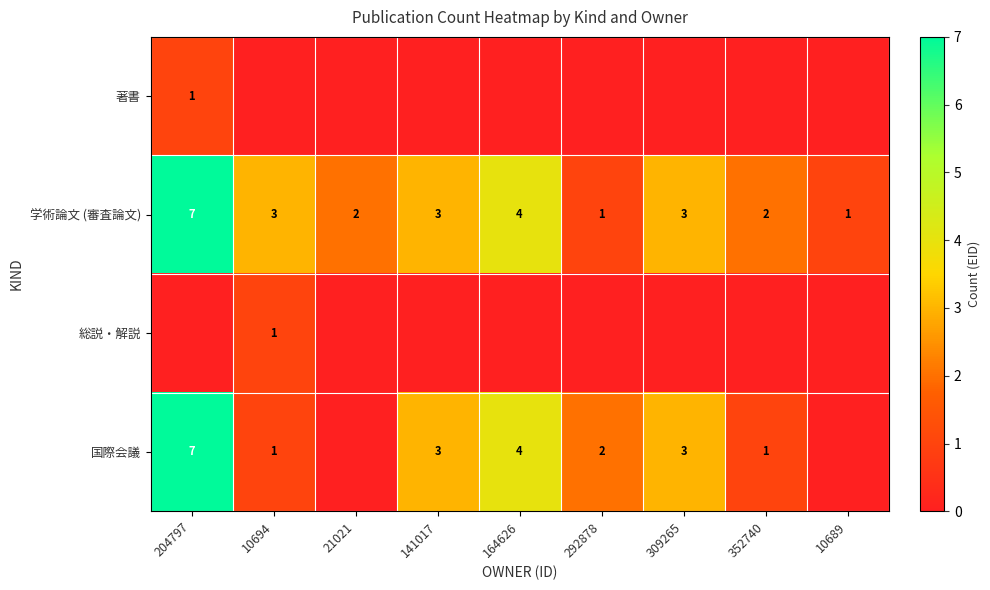

At which label does 学術論文 (審査論文) first exceed 3?

204797